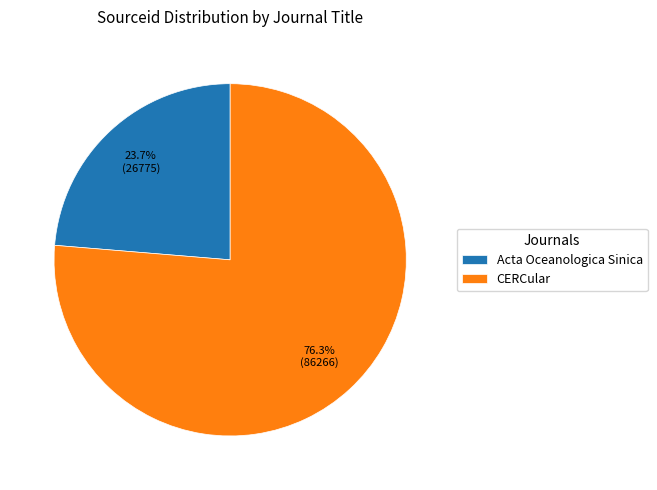

Which category has the biggest portion of the pie?

CERCular